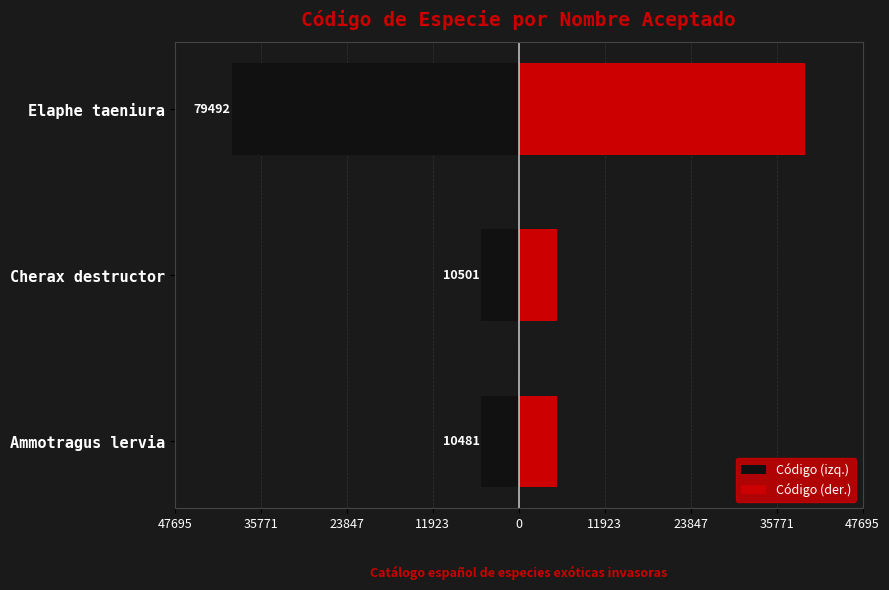

Reading left to right, transcribe all the data shown in this chart.

Código (izq.): -5240.5	-5250.5	-39746.0
Código (der.): 5240.5	5250.5	39746.0